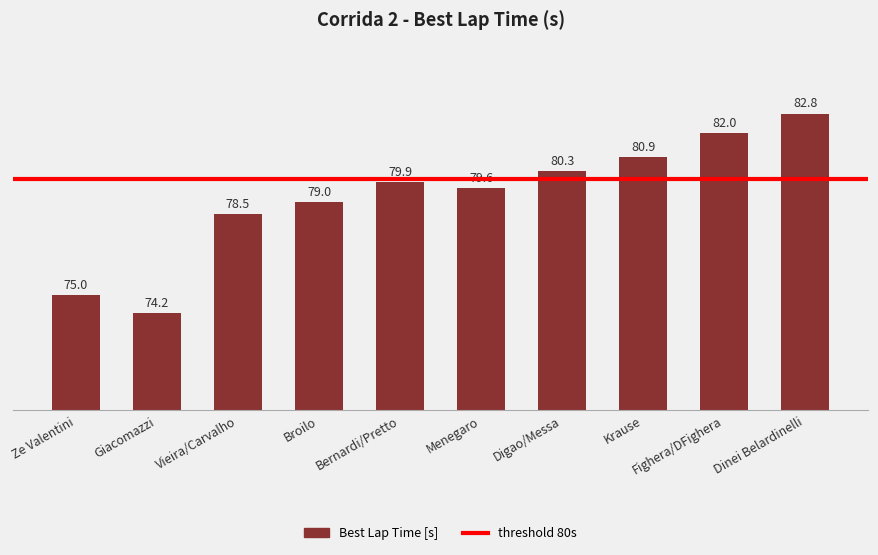

What is the sum of the values at Giacomazzi and Digao/Messa?

154.5